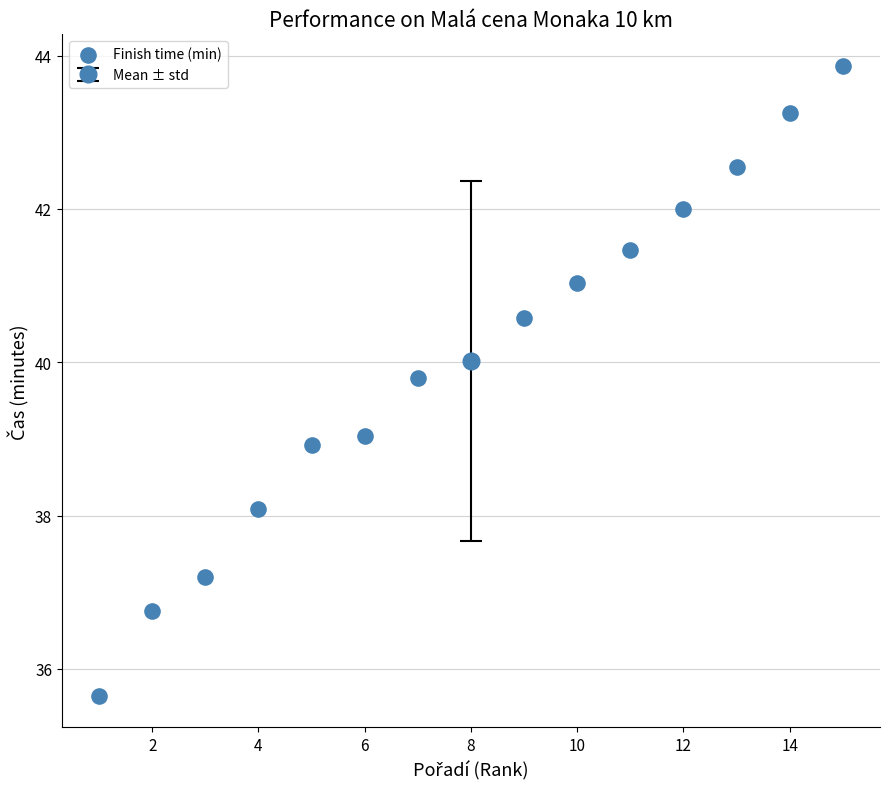

What is the range of X values (max minus min)?

14.0